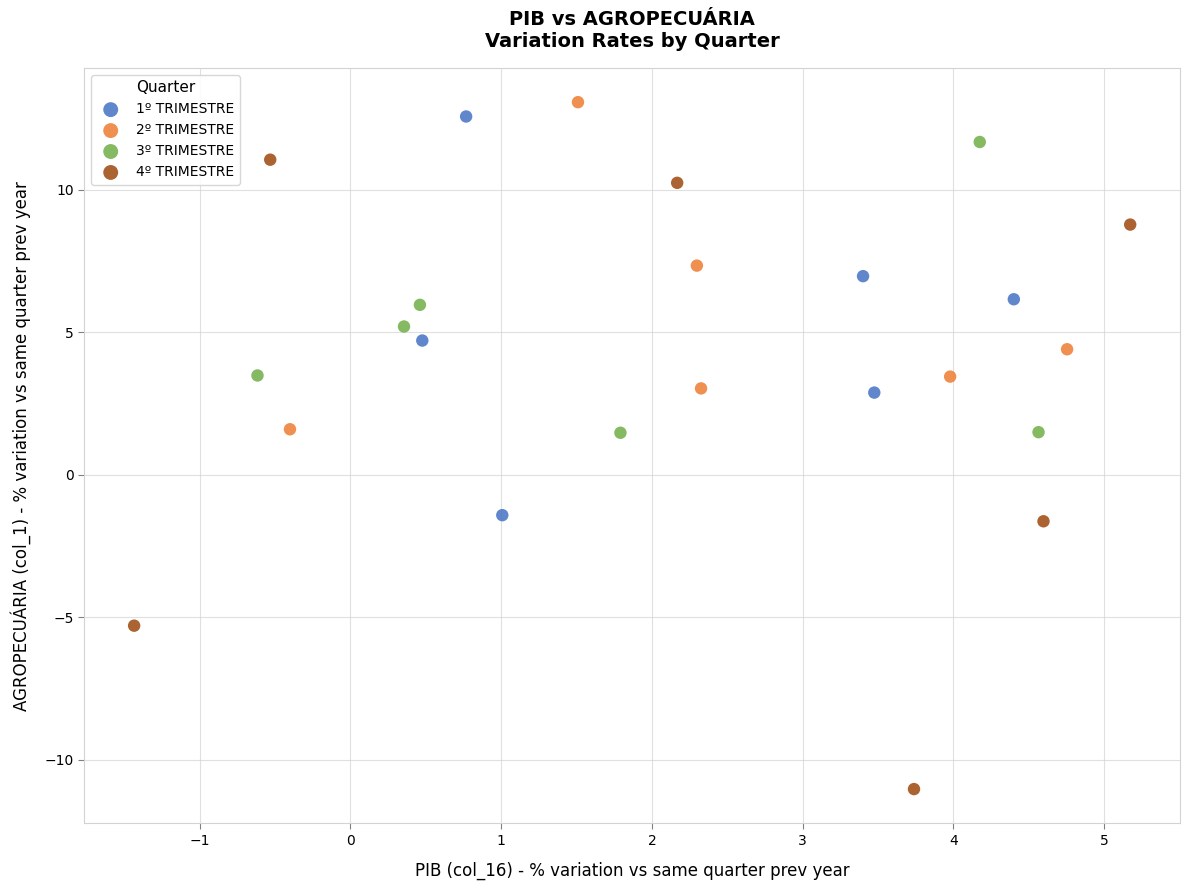

Which series reaches the minimum Y coordinate?

4º TRIMESTRE